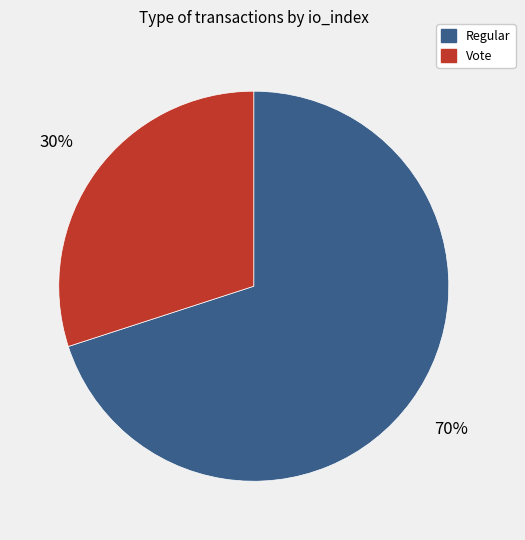

Is there a majority slice in this chart?

Yes